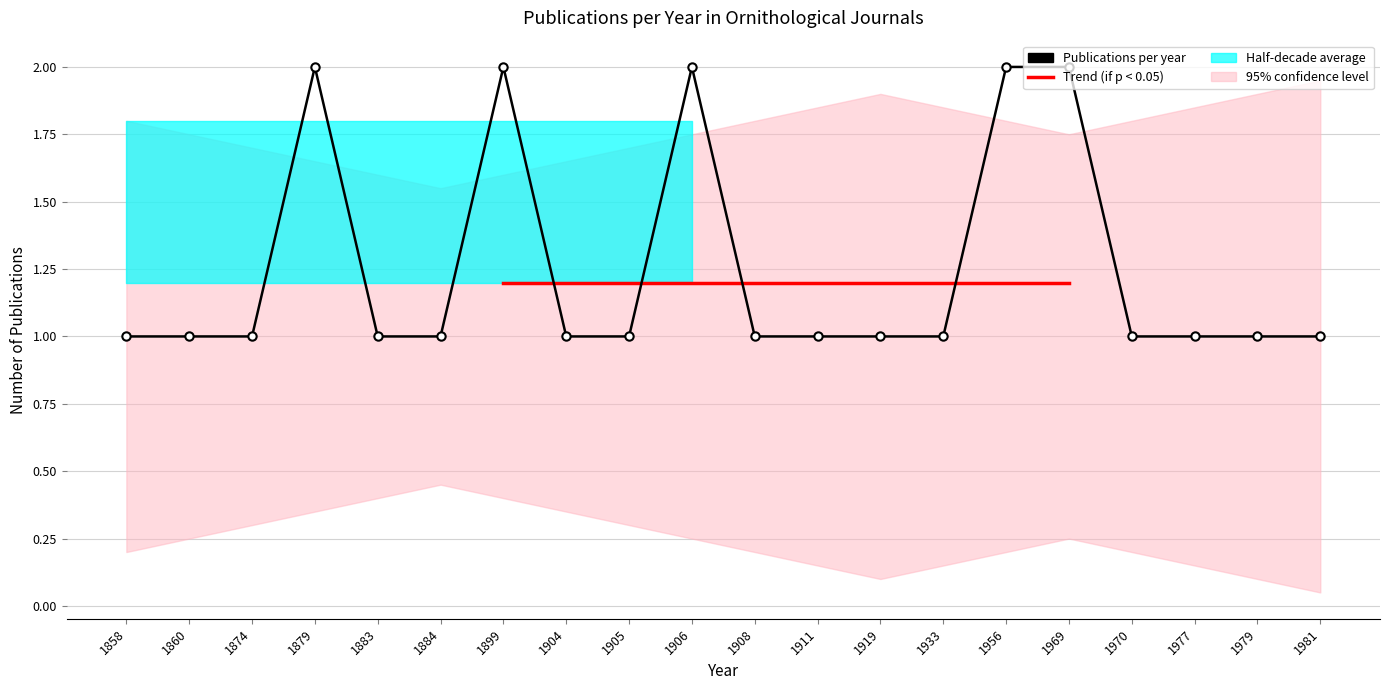

Rank the categories by value from highest to lowest.

1879, 1899, 1906, 1956, 1969, 1858, 1860, 1874, 1883, 1884, 1904, 1905, 1908, 1911, 1919, 1933, 1970, 1977, 1979, 1981